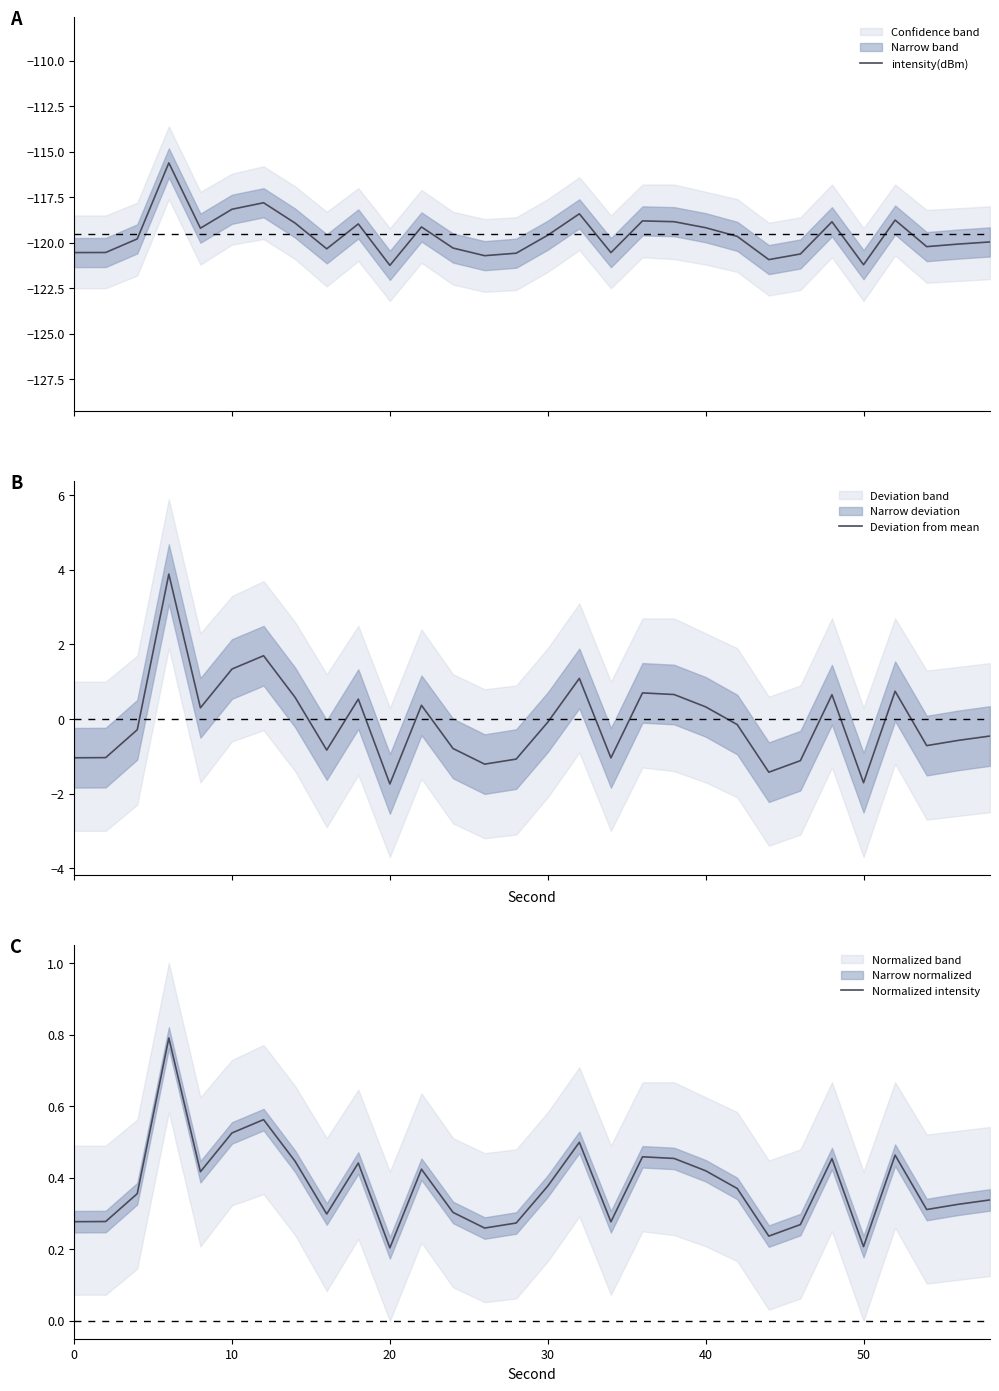

What is the minimum value for intensity(dBm)?

-121.2